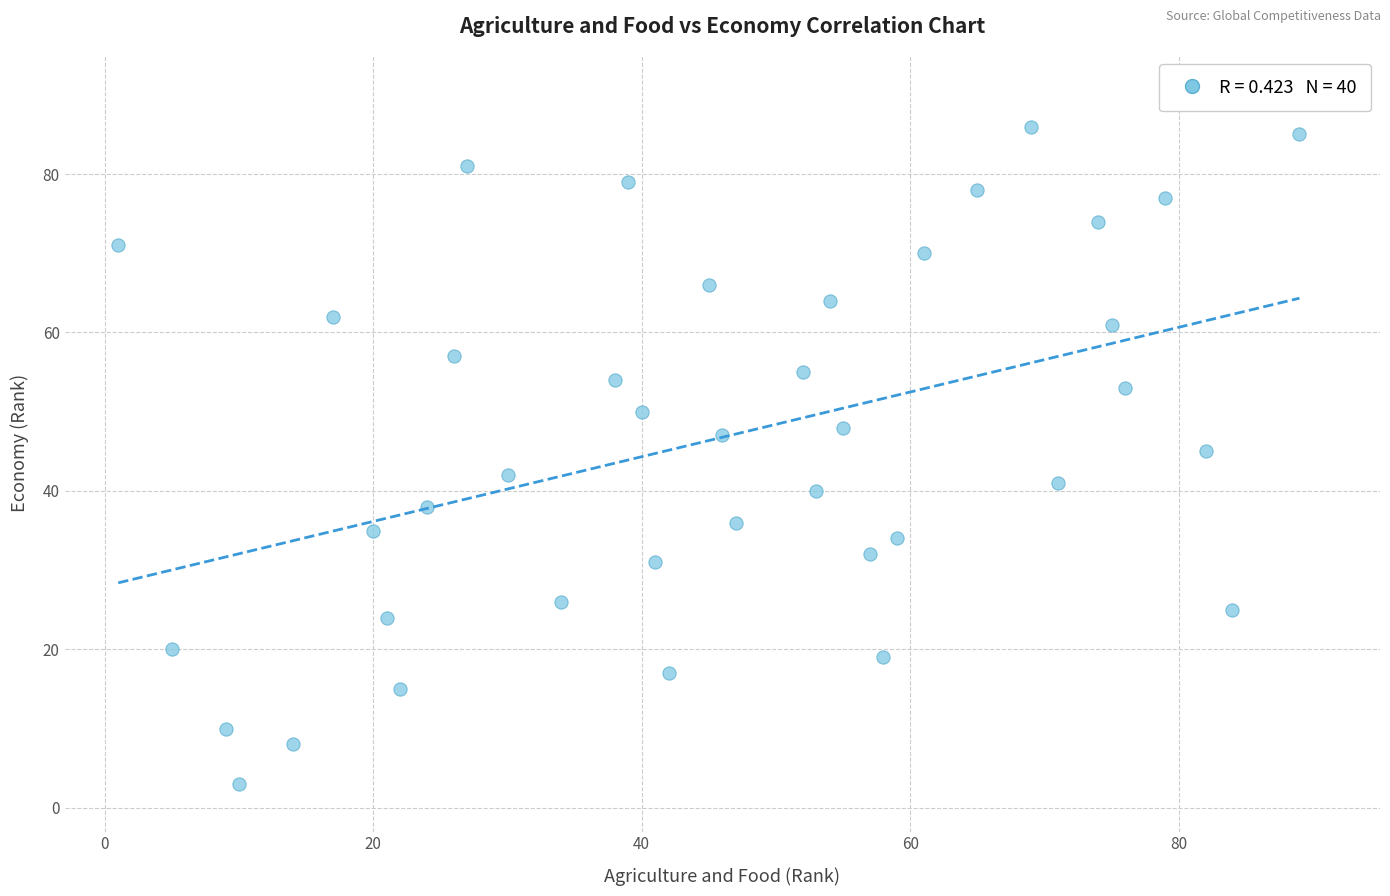

What is the range of X values (max minus min)?

88